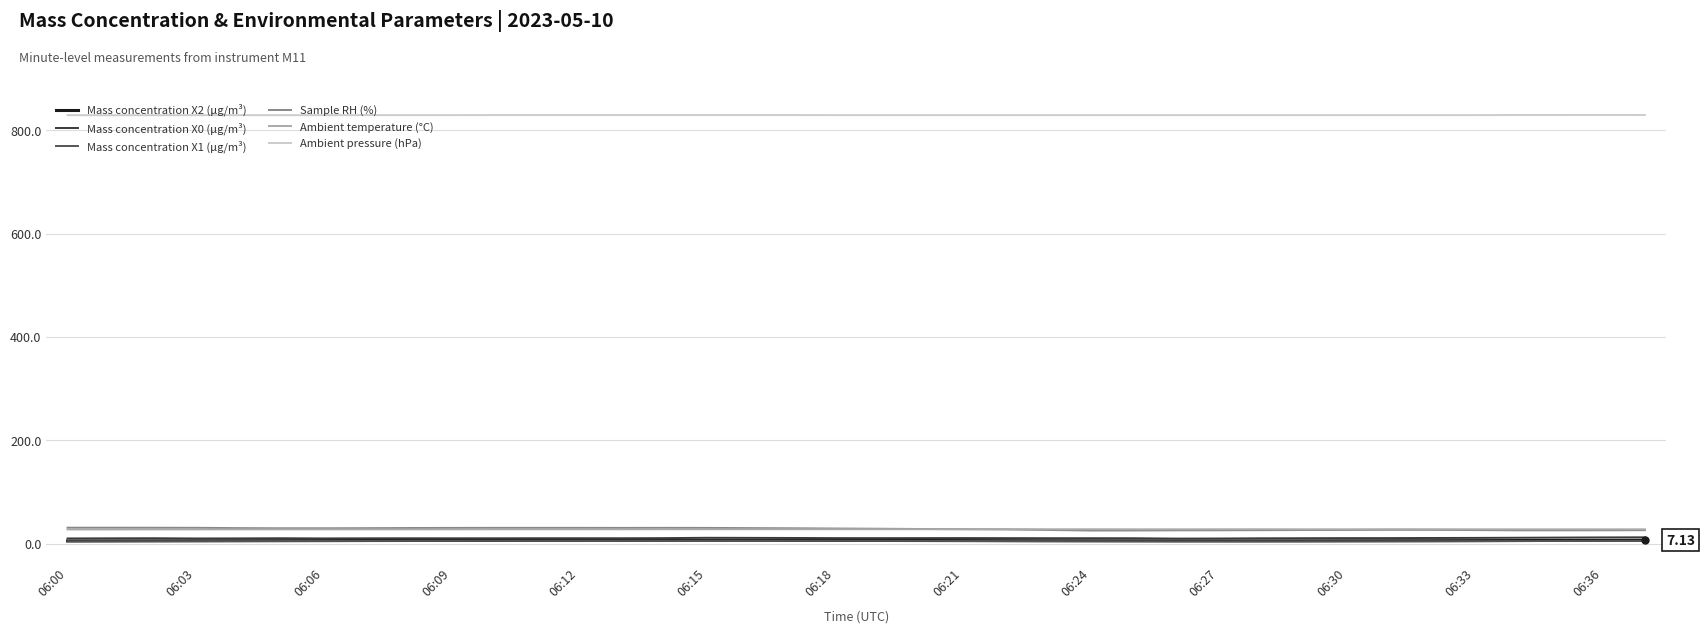

True or false: Ambient temperature (°C) and Ambient pressure (hPa) cross at least once.

False